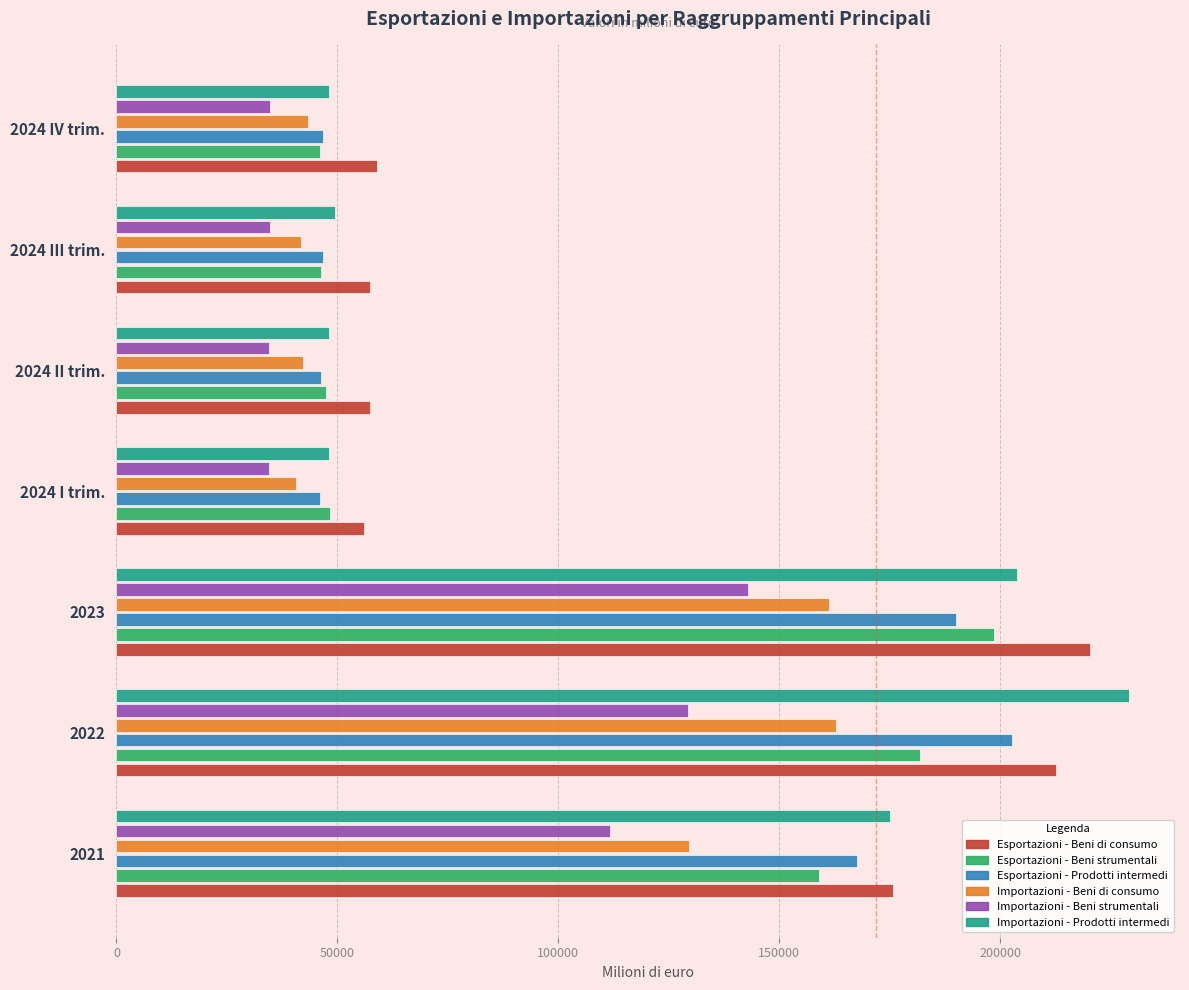

Is the value of Esportazioni - Beni di consumo at 2024 III trim. greater than the value of Esportazioni - Prodotti intermedi at 2022?

No